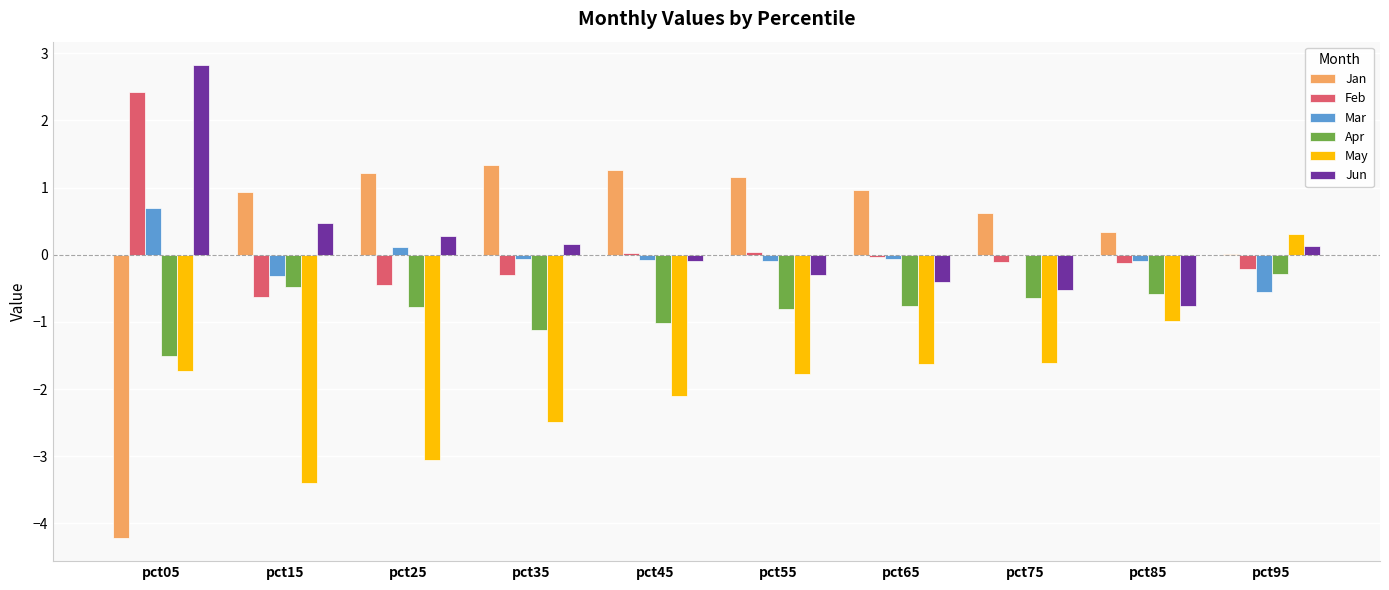

What is the maximum value shown in the chart?

2.8